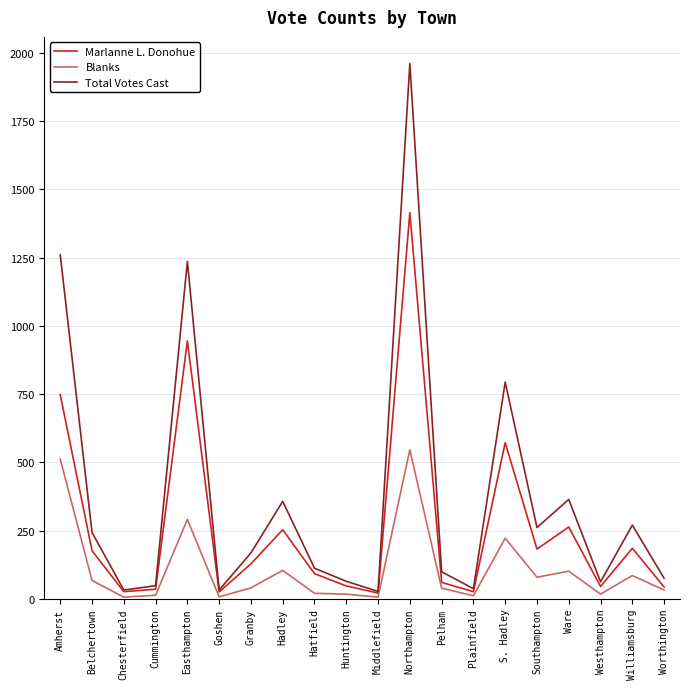

Which category has the highest value in the Blanks series?

Northampton